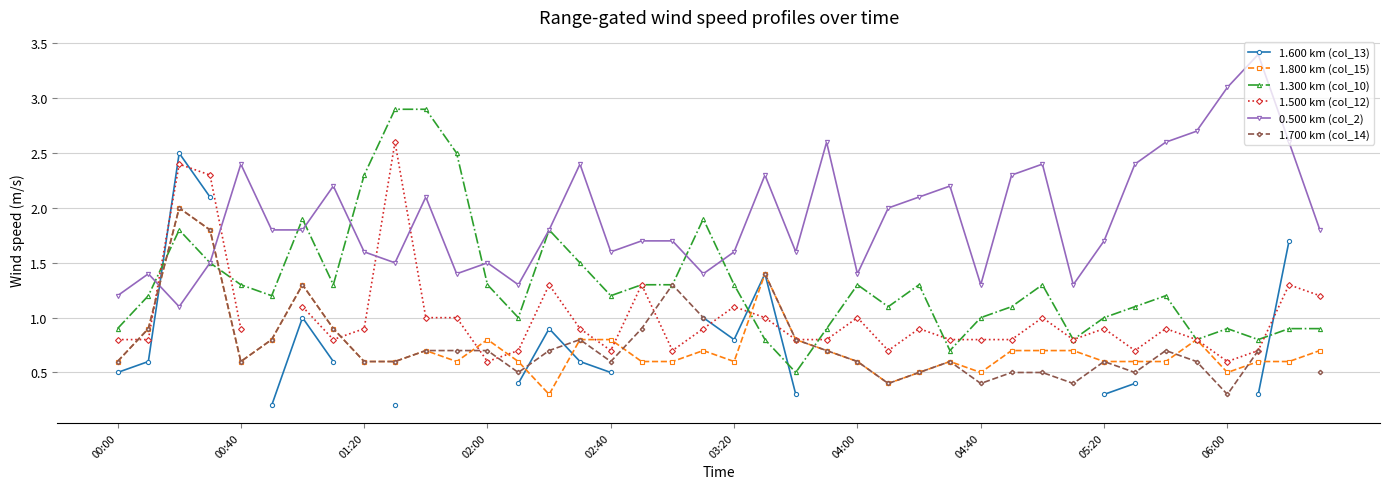

What is the total value across all series at 00:00?

4.6